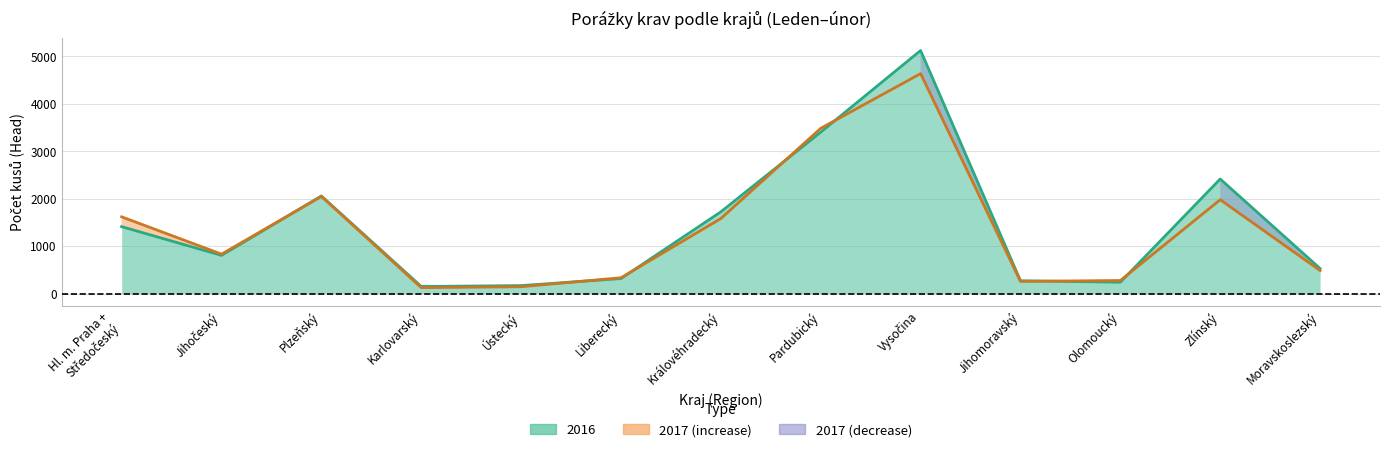

What is the spread (max minus min) of values at Hl. m. Praha +
Středočeský?

207